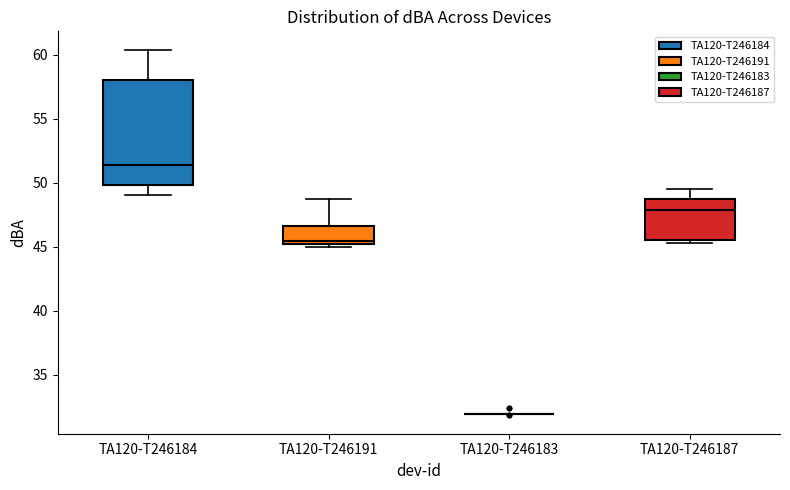

Reading left to right, read every box against the y-axis: the position of its median line, the range the box covers, and the ends of its whiskers. The values are not printed on the chart, so give them approximately, as read against the axis.

TA120-T246184: median 51.5, box 50.0 to 58.0, whiskers 49.0 to 60.5
TA120-T246191: median 45.5, box 45.0 to 46.5, whiskers 45.0 (just below the box's lower edge) to 48.5
TA120-T246183: box collapsed to a line at 32.0, whiskers 32.0 to 32.0
TA120-T246187: median 48.0, box 45.5 to 48.5, whiskers 45.5 (just below the box's lower edge) to 49.5